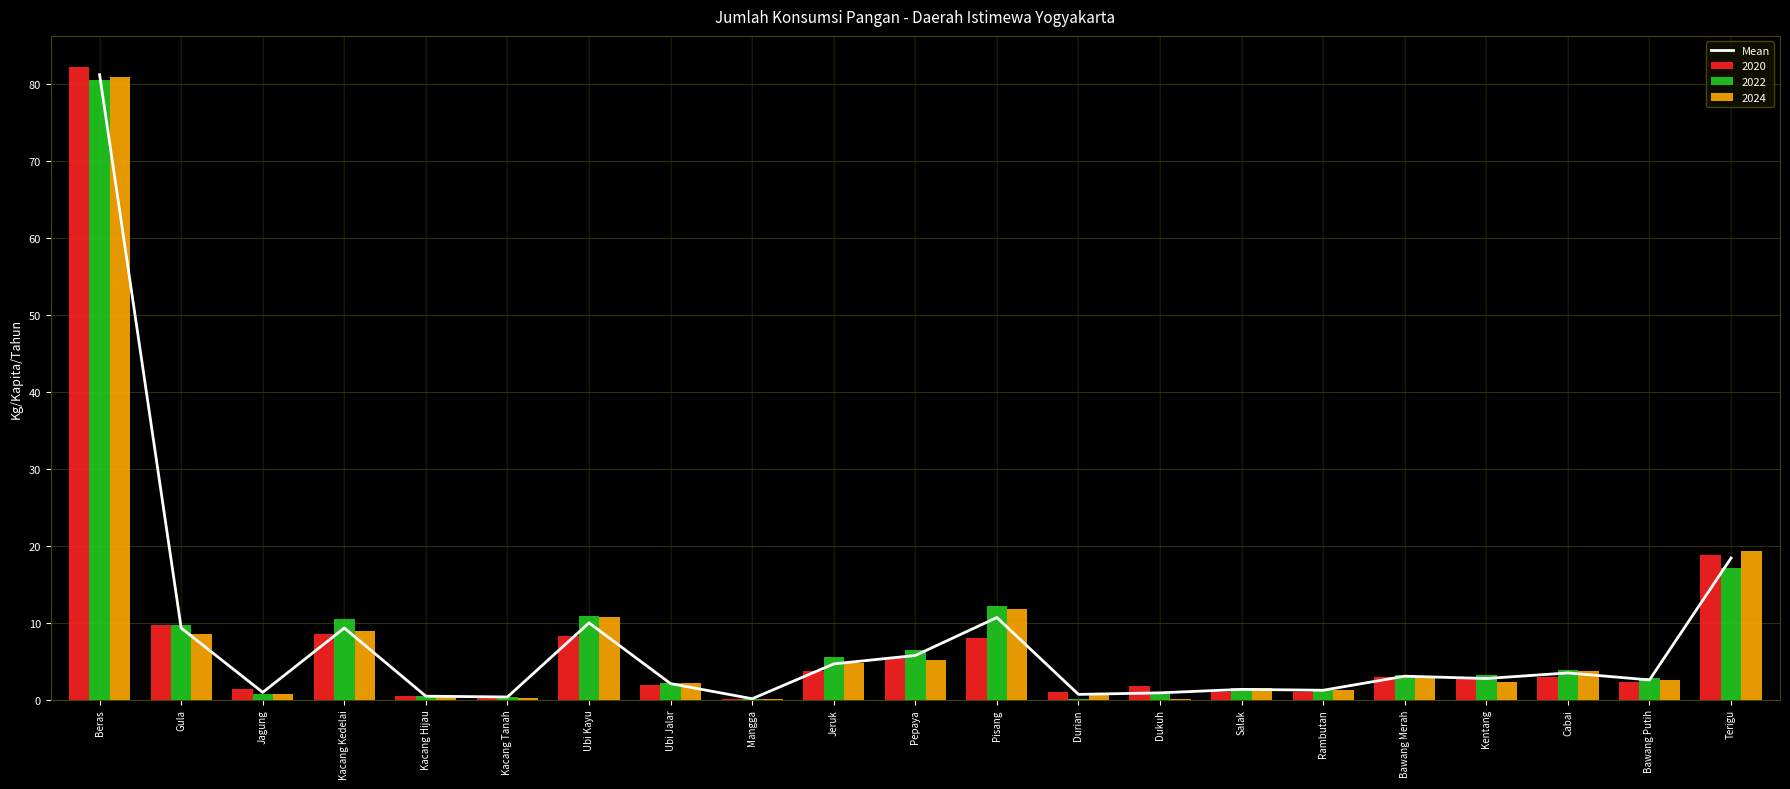

Rank the categories by value from highest to lowest.

Beras, Terigu, Pisang, Ubi Kayu, Gula, Kacang Kedelai, Pepaya, Jeruk, Cabai, Bawang Merah, Kentang, Bawang Putih, Ubi Jalar, Salak, Rambutan, Jagung, Dukuh, Durian, Kacang Hijau, Kacang Tanah, Mangga